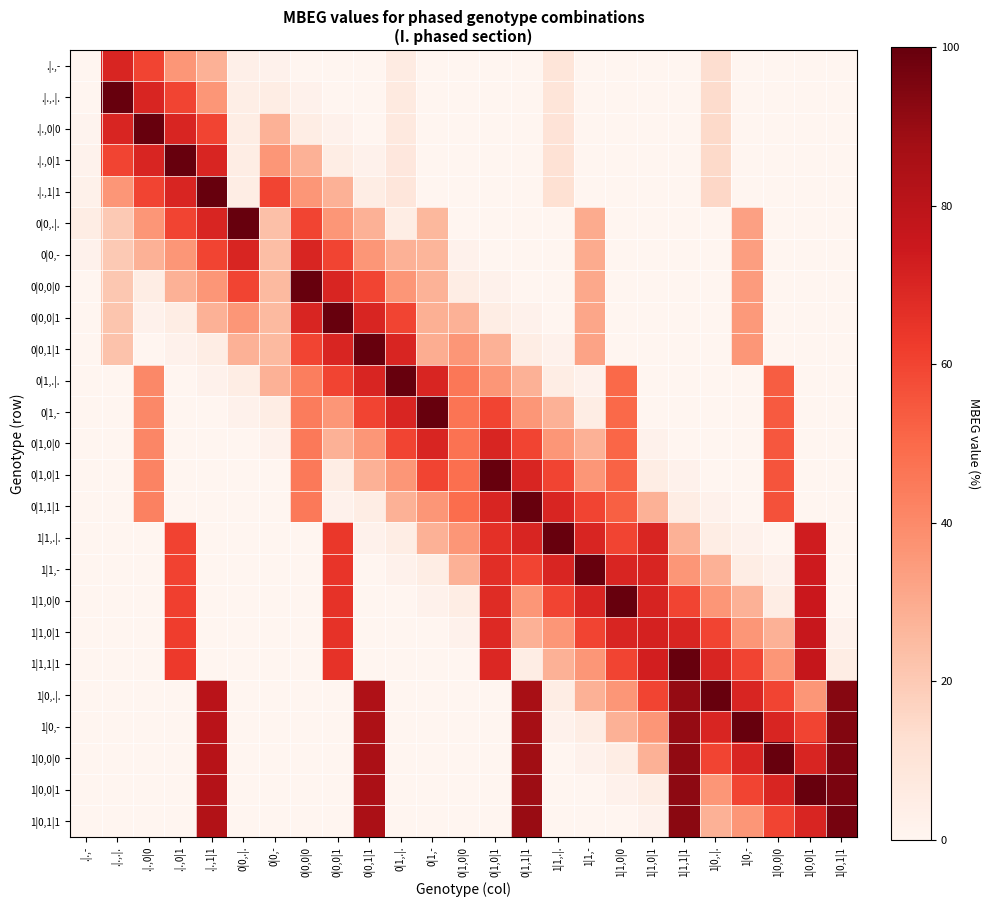

At how many categories does at least one series exceed 1?

25